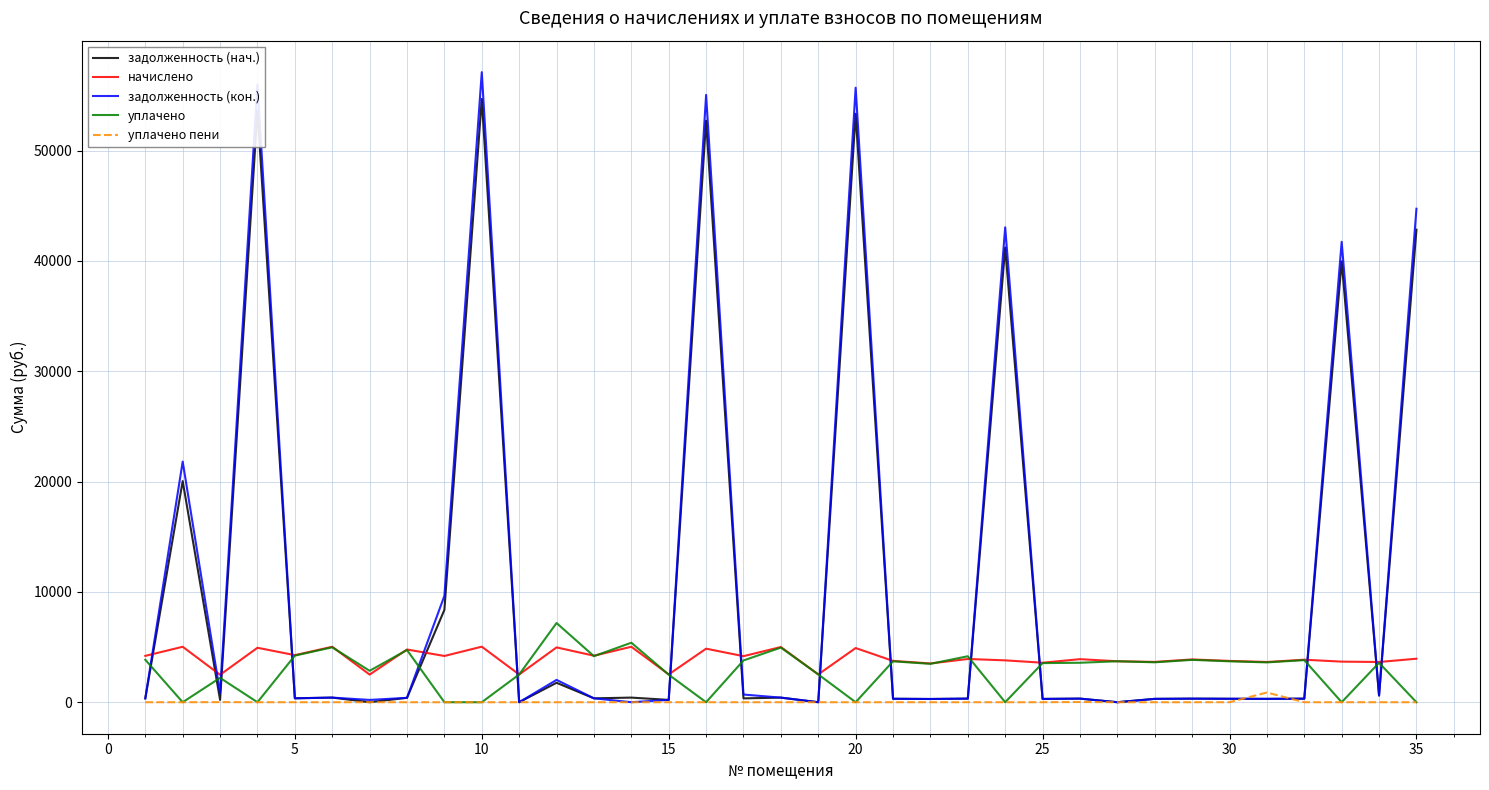

How many values in the уплачено series exceed 3577?

18